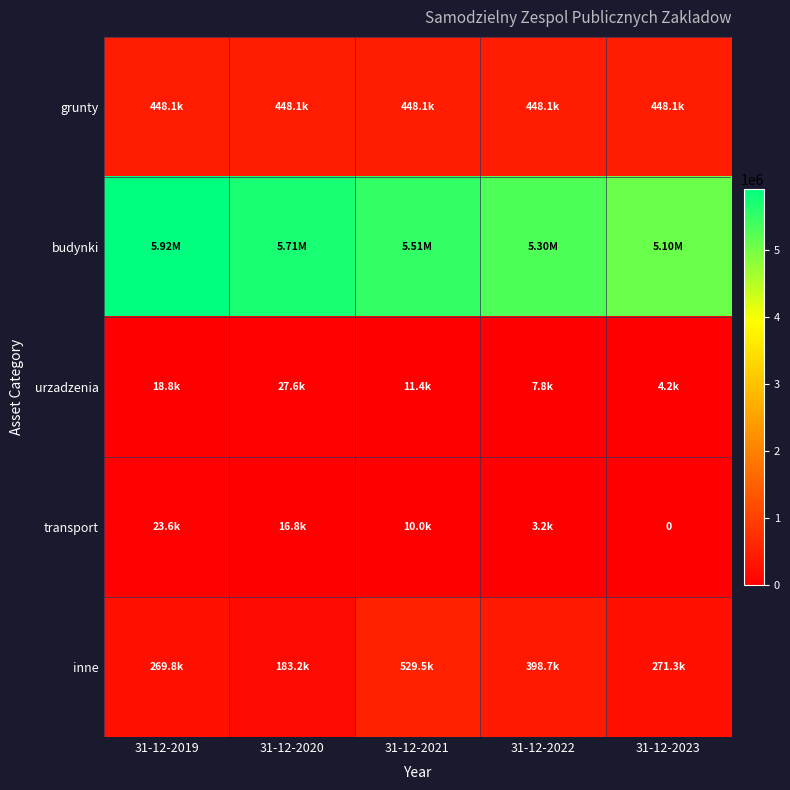

The value of grunty at 31-12-2019 is 168554.0. True or false?

False